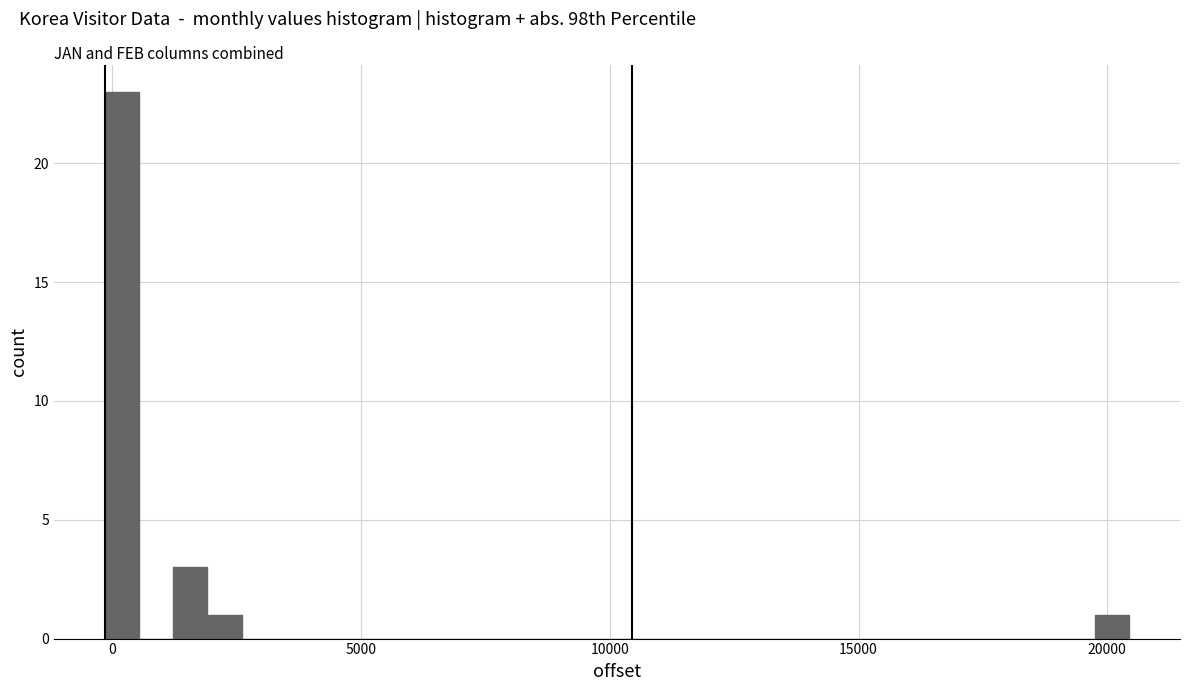

Around what value on the x-axis is the tallest bar? Give the approximate position of its centre, as read against the axis.

0